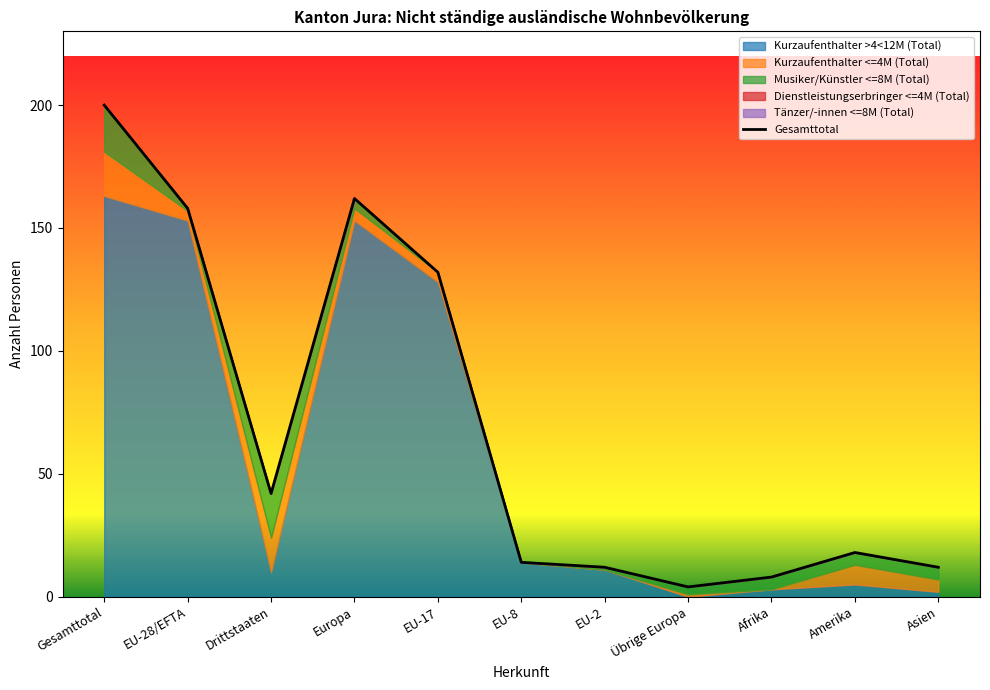

Does the chart have visible grid lines?

No